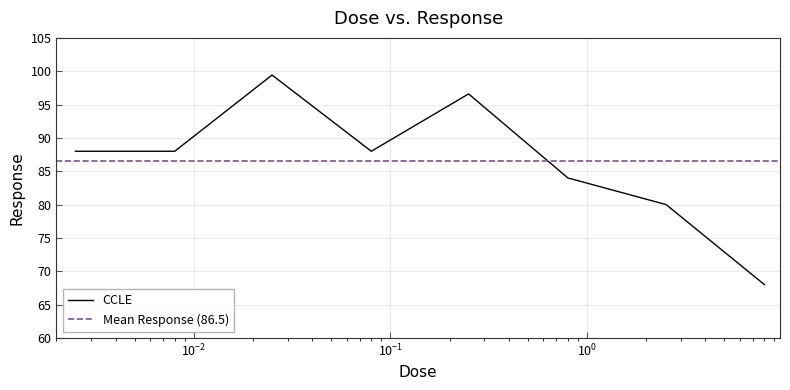

Is it true that the value at 0.08 is 88.0?

True